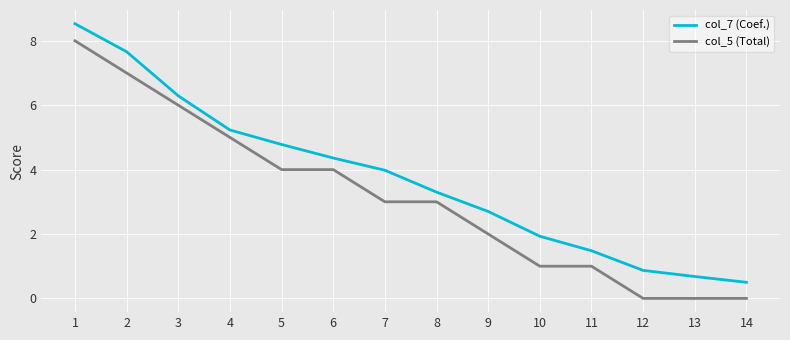

True or false: col_7 (Coef.) and col_5 (Total) intersect in this chart.

False